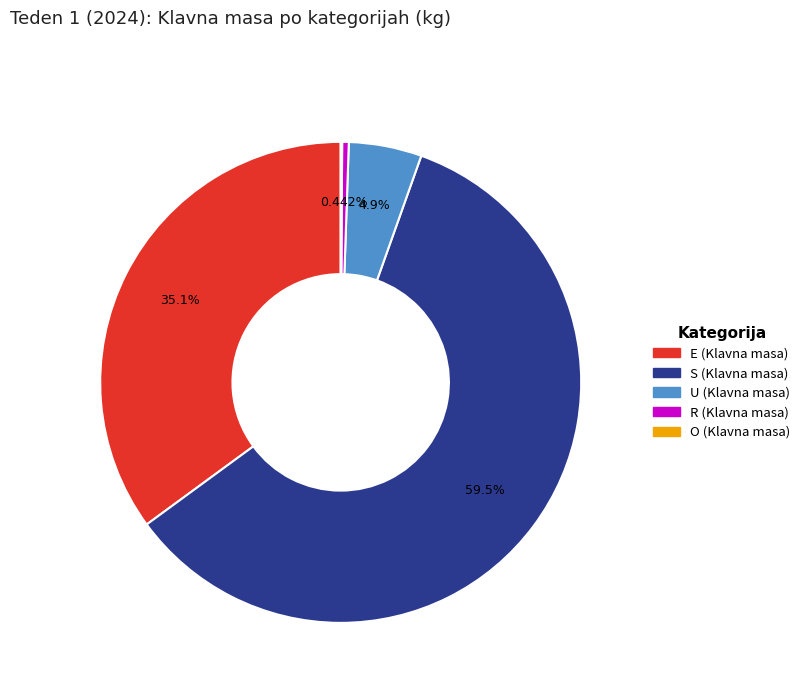

Is there any slice that represents more than half of the pie?

Yes